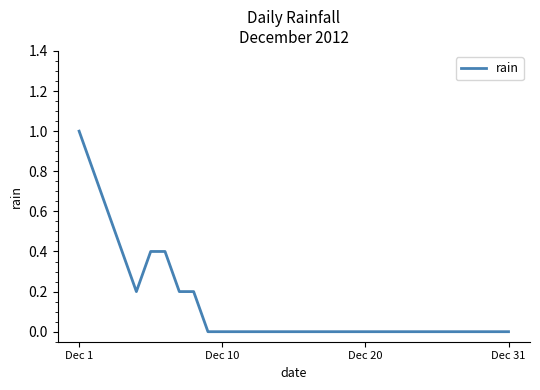

Does the chart have visible grid lines?

No